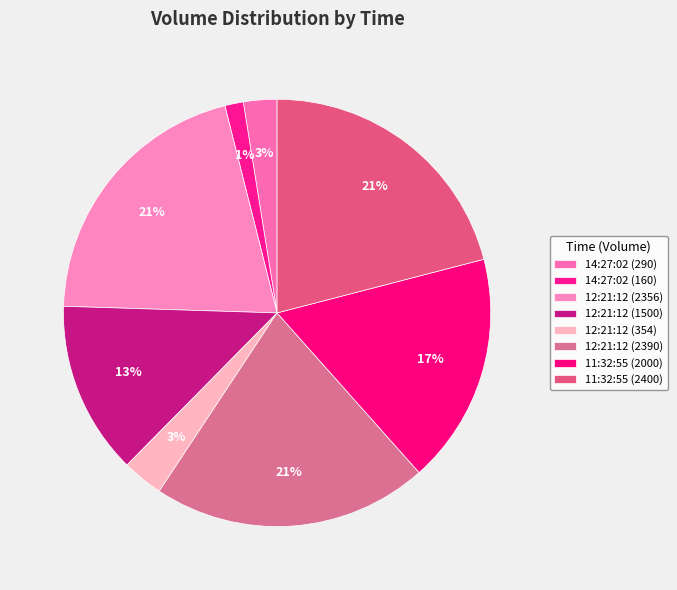

To the nearest percent, what is the combined percentage of 11:32:55 (2400) and 14:27:02 (160)?

22%